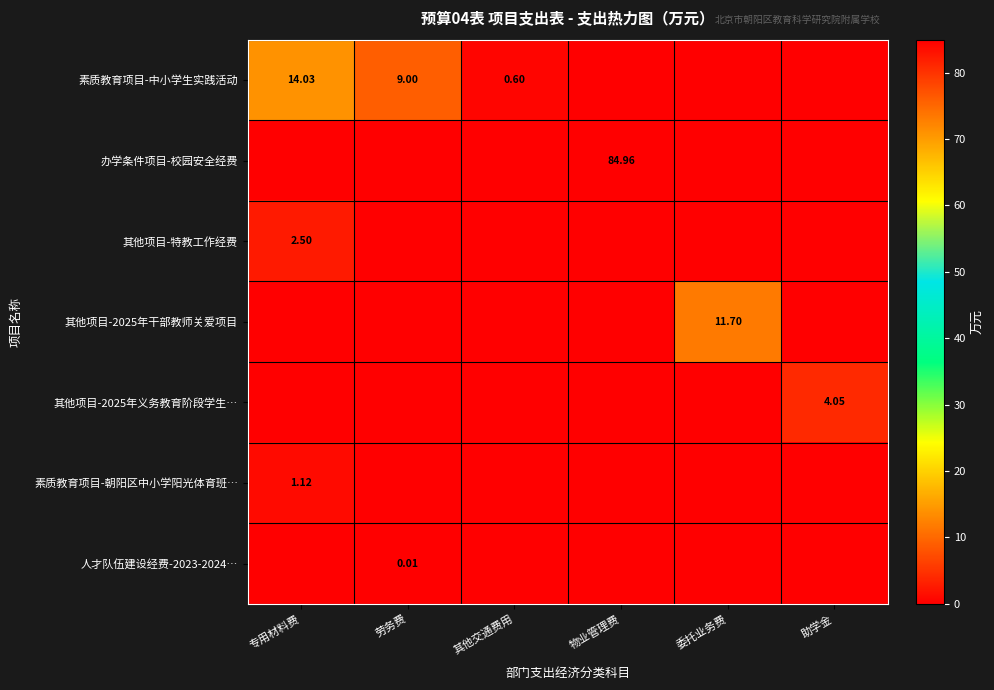

The value of 素质教育项目-朝阳区中小学阳光体育班… at 物业管理费 is 0.0. True or false?

True